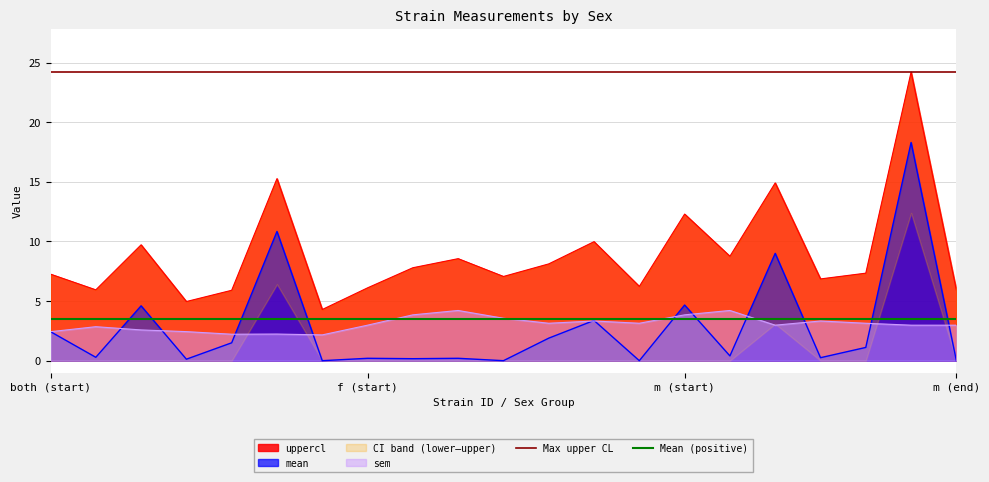

The value of uppercl at f (start) is 8.6. True or false?

False